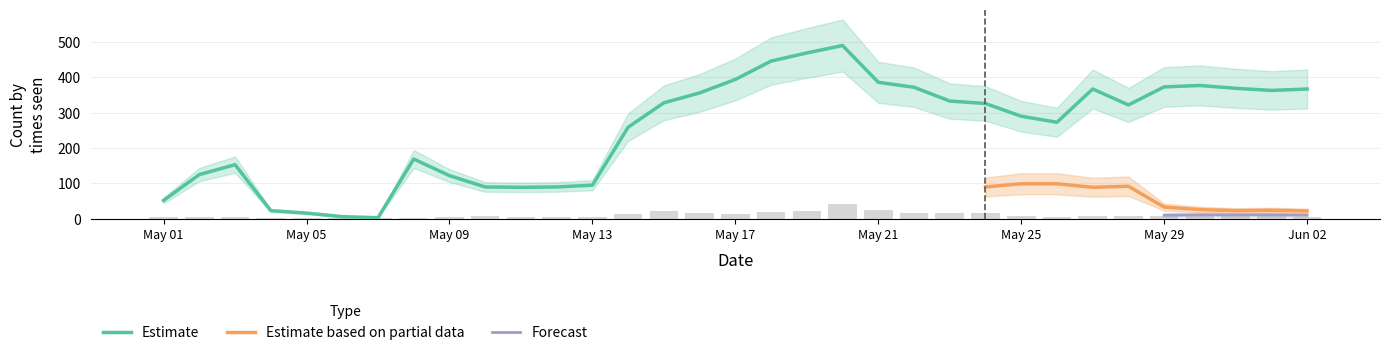

True or false: 21+ has a value of 1 at 2020-05-12.

False